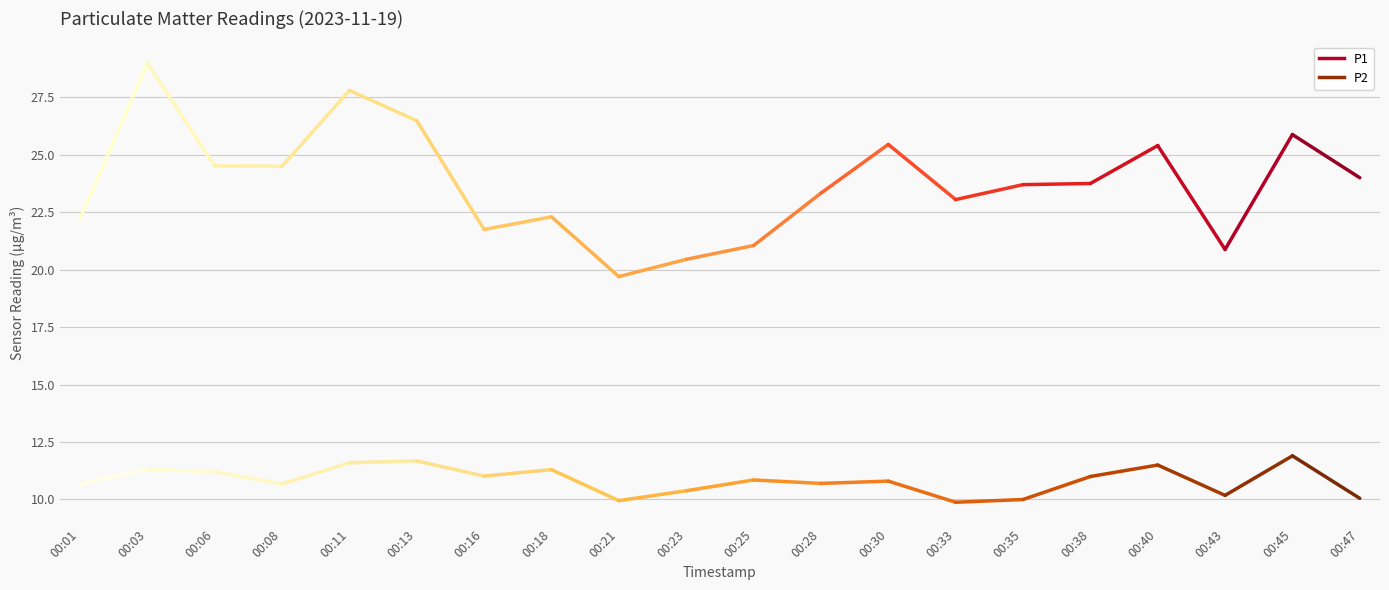

True or false: P1 has a value of 6.2 at 00:03.

False